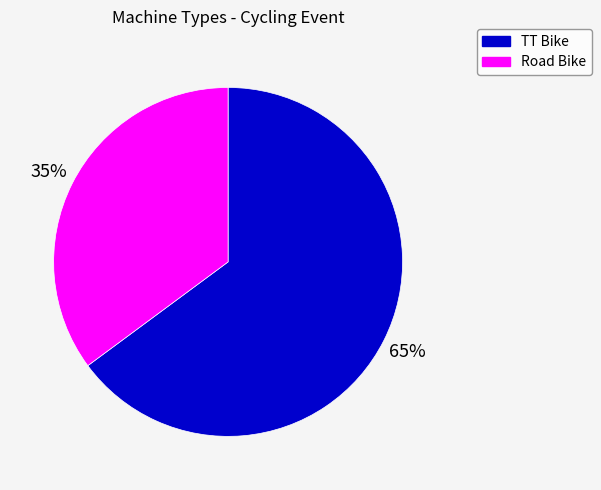

What percentage is the Road Bike slice, to the nearest percent?

35%